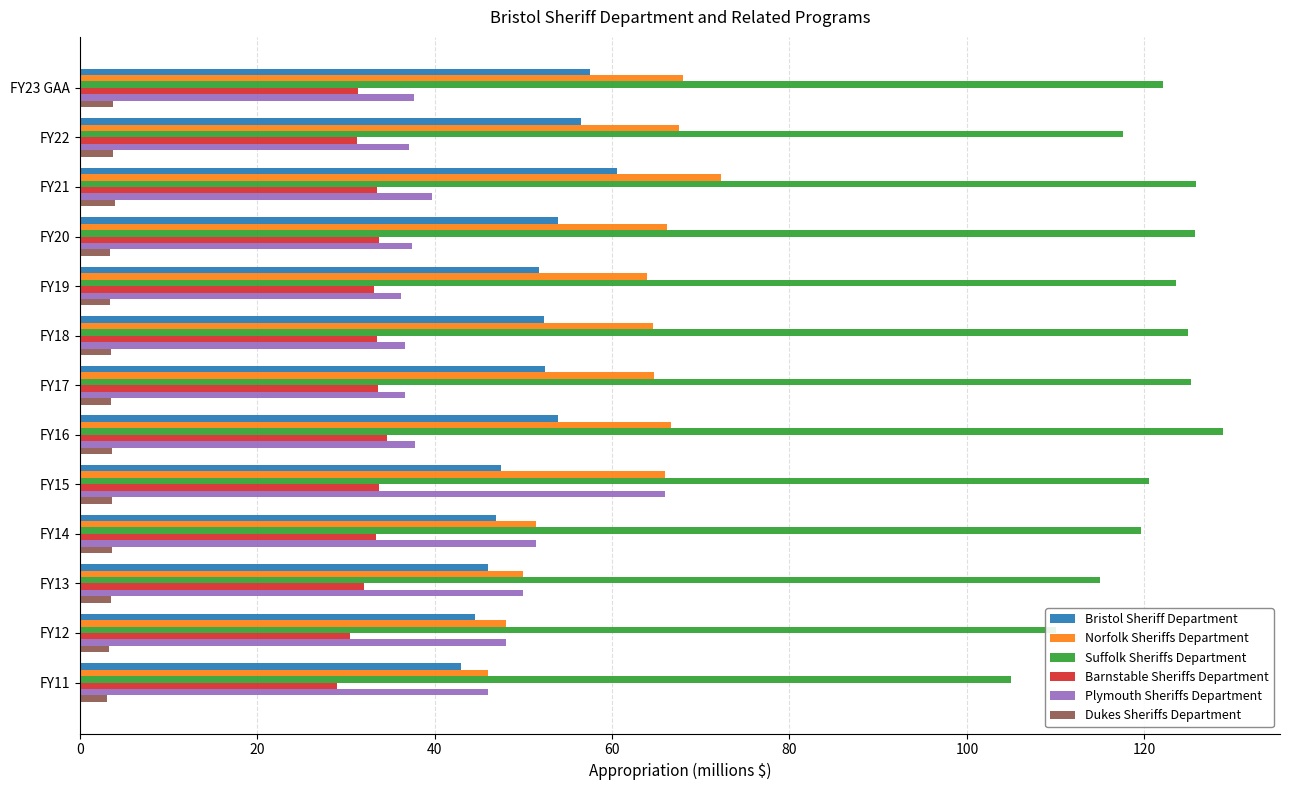

What value does the Plymouth Sheriffs Department series have at FY18?

36.6